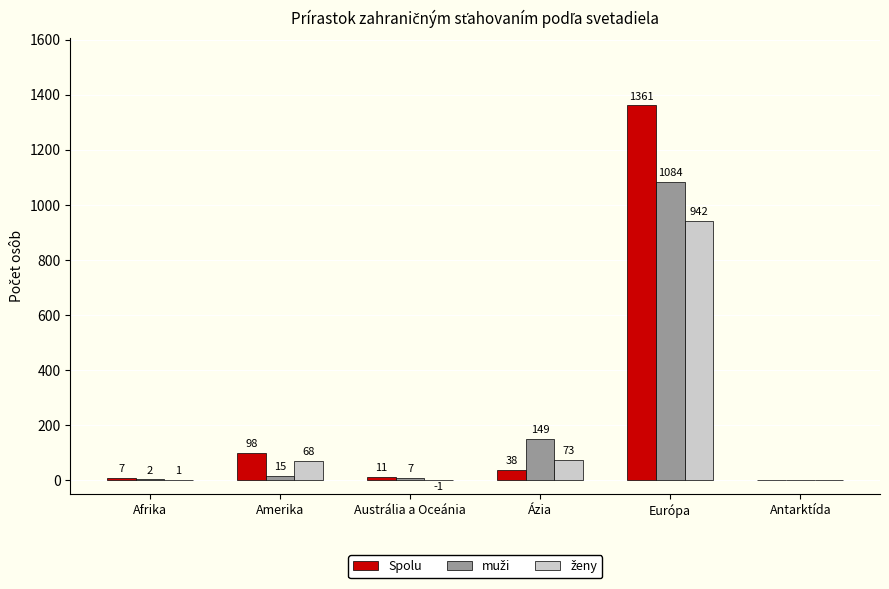

Are the bars horizontal?

No